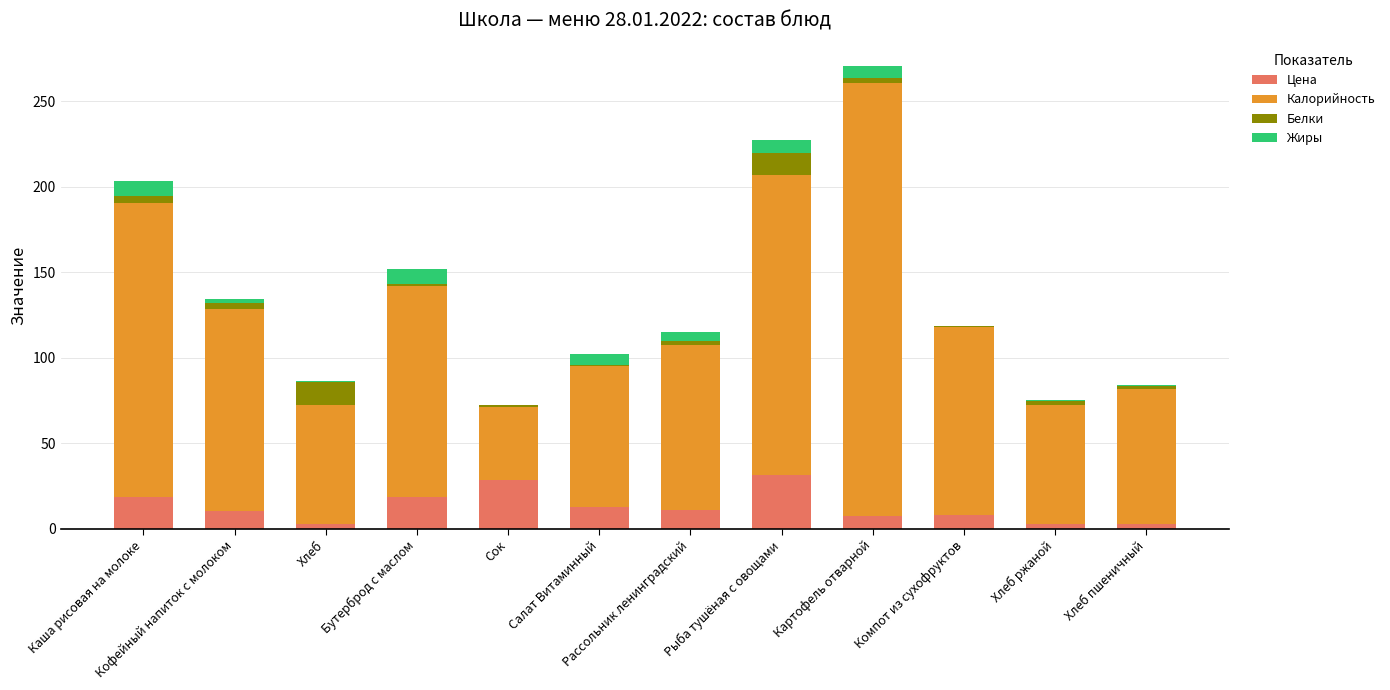

At which category is the sum across all series the highest?

Картофель отварной